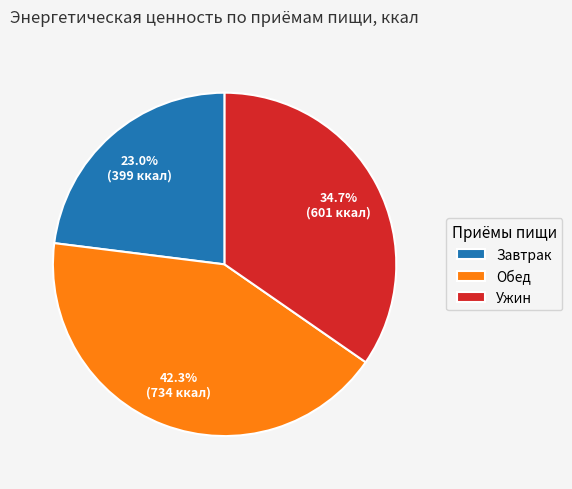

True or false: Обед accounts for 42% of the total.

True